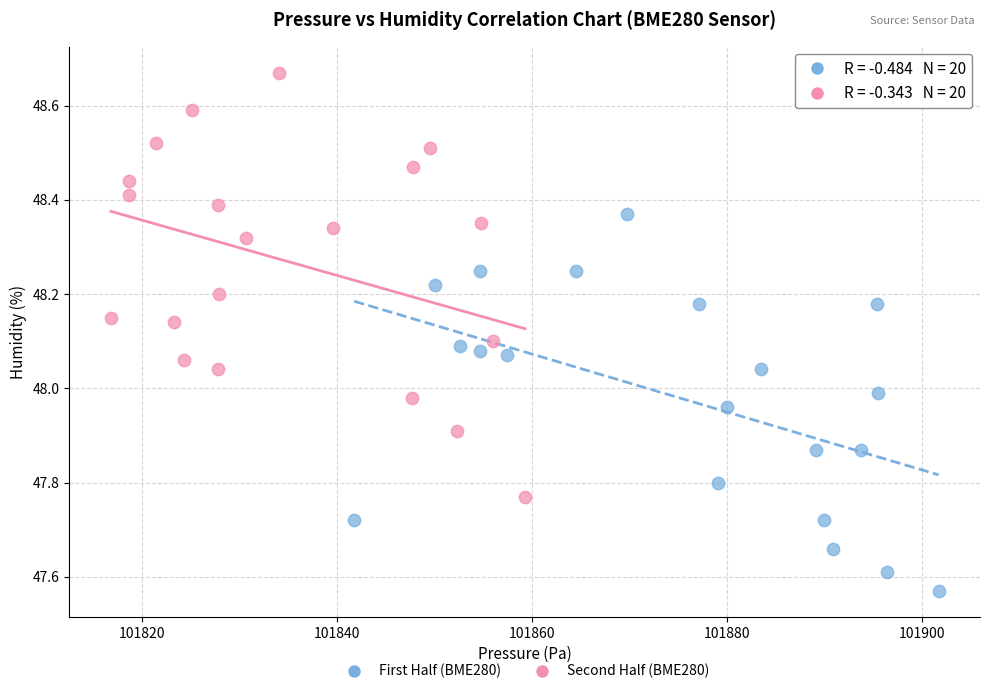

Which series reaches the maximum Y coordinate?

Second Half (BME280)